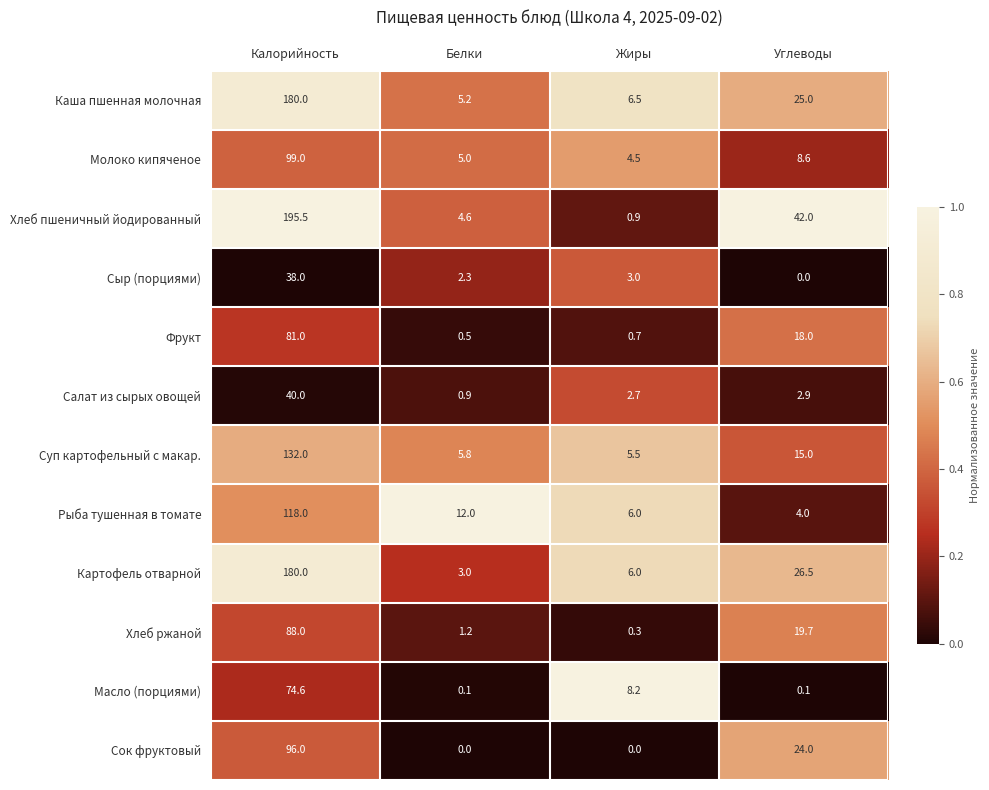

Between Жиры and Углеводы, which series saw the biggest shift?

Хлеб пшеничный йодированный